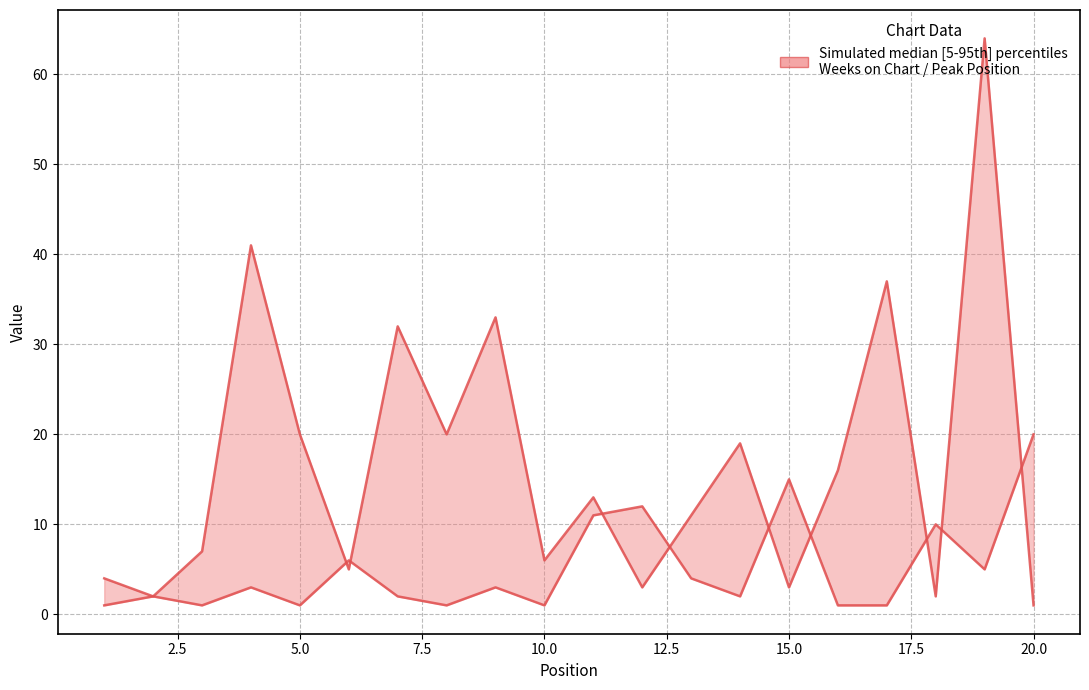

Rank the series by their maximum value, from lowest to highest.

Peak Position, Weeks on Chart